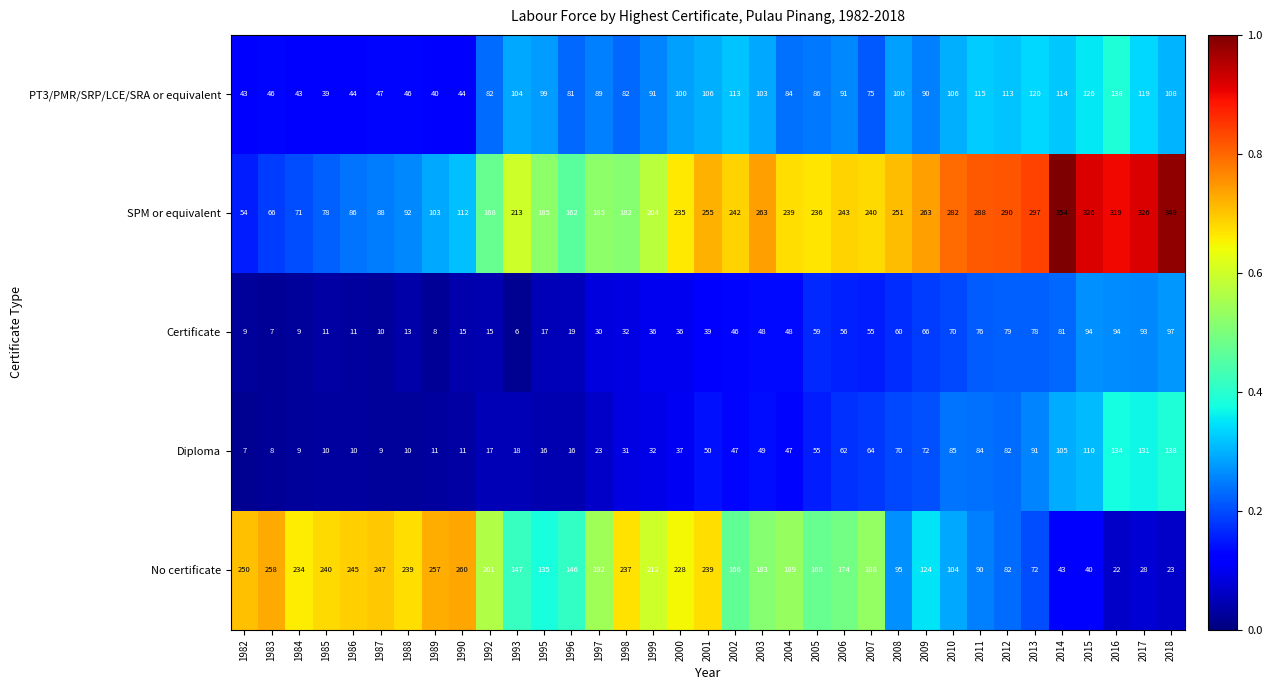

At which category does the chart reach its peak across all series?

2014